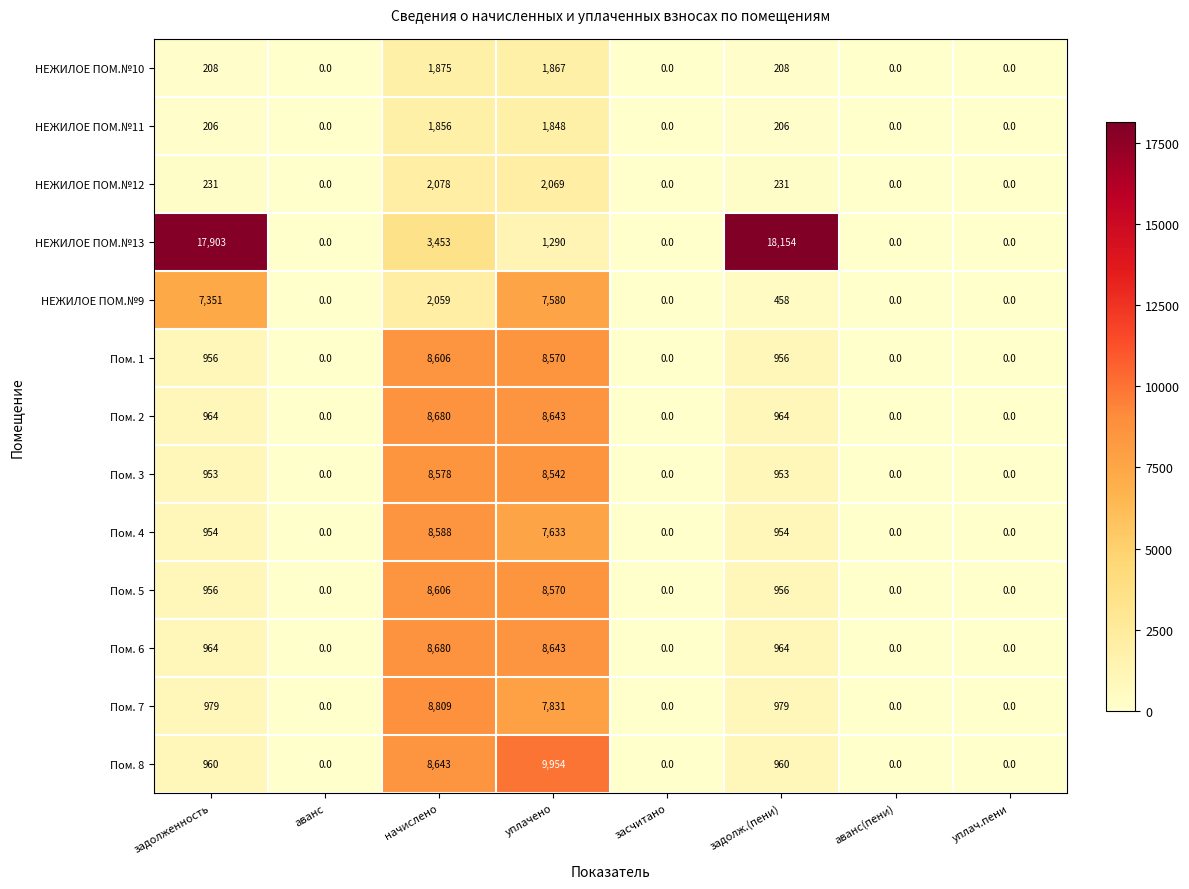

At which label is НЕЖИЛОЕ ПОМ.№9 closest to 3790?

начислено